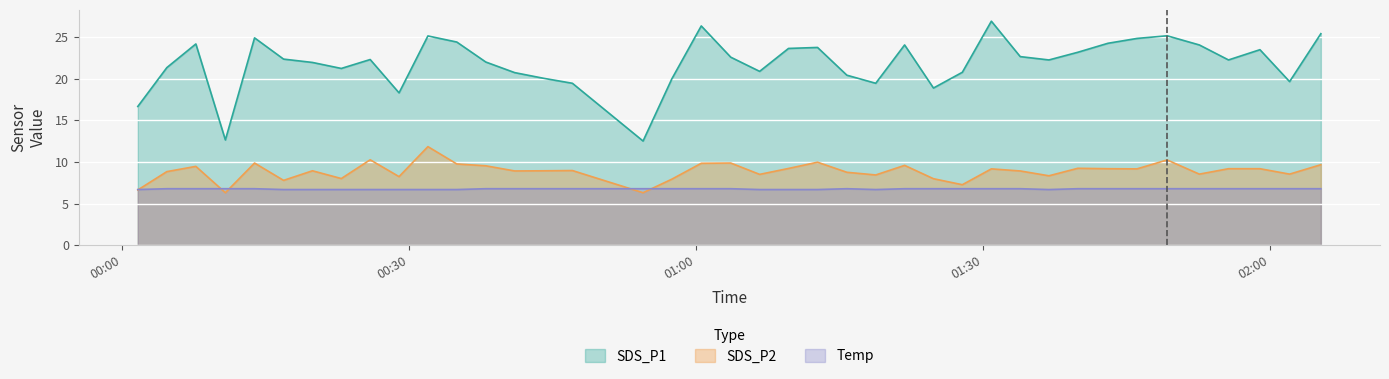

Reading left to right, transcribe all the data shown in this chart.

SDS_P1: 16.7	21.3	24.2	12.7	24.9	22.4	21.9	21.2	22.3	18.3	25.1	24.4	22.0	20.7	20.1	19.4	12.5	20.0	26.3	22.6	20.9	23.6	23.8	20.4	19.4	24.1	18.9	20.8	26.9	22.6	22.2	23.2	24.2	24.8	25.1	24.1	22.2	23.5	19.6	25.4
SDS_P2: 6.7	8.8	9.5	6.3	9.9	7.8	8.9	8.0	10.3	8.2	11.8	9.8	9.6	8.9	8.9	9.0	6.3	8.0	9.8	9.9	8.5	9.2	10.0	8.8	8.4	9.6	8.0	7.3	9.2	8.9	8.3	9.2	9.2	9.2	10.2	8.6	9.2	9.2	8.6	9.7
Temp: 6.7	6.8	6.8	6.8	6.8	6.7	6.7	6.7	6.7	6.7	6.7	6.7	6.8	6.8	6.8	6.8	6.8	6.8	6.8	6.8	6.7	6.7	6.7	6.8	6.7	6.8	6.8	6.8	6.8	6.8	6.7	6.8	6.8	6.8	6.8	6.8	6.8	6.8	6.8	6.8